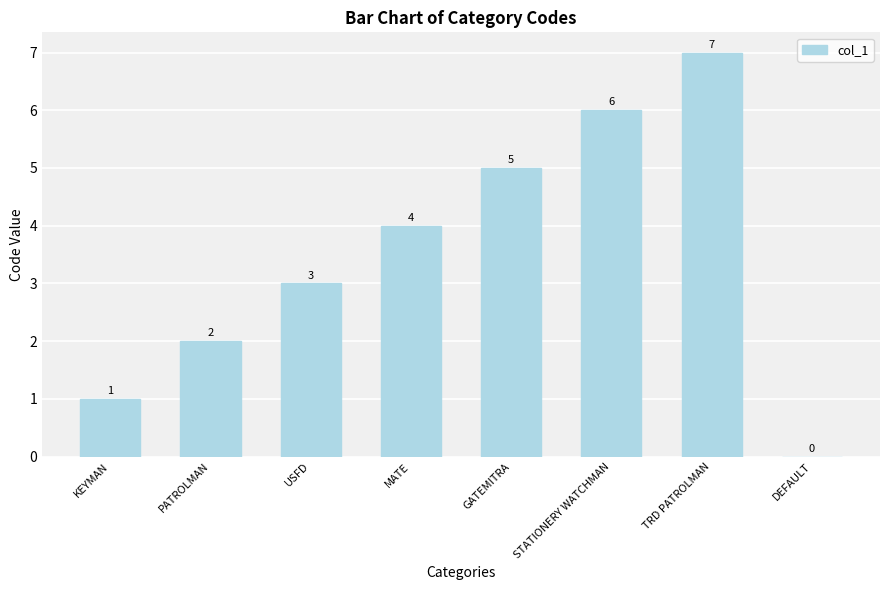

What is the sum of all values?

28